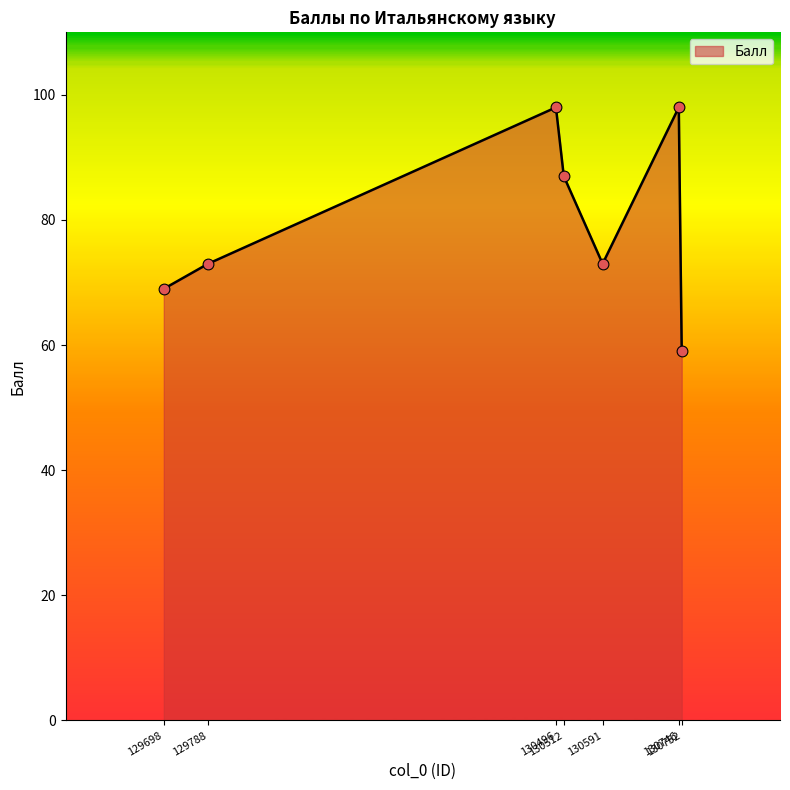

What is the ratio of the value at 130496 to the value at 129698?

1.4